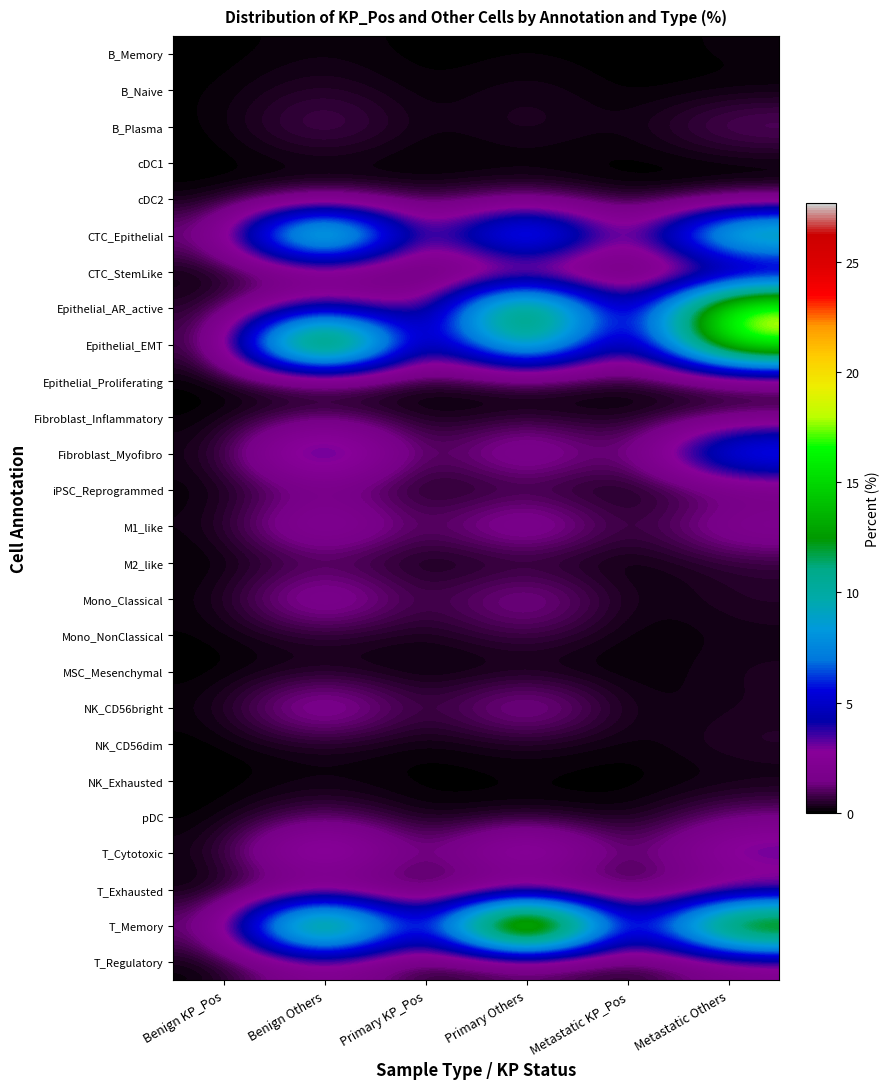

Which category has the highest value across all series?

Primary Others